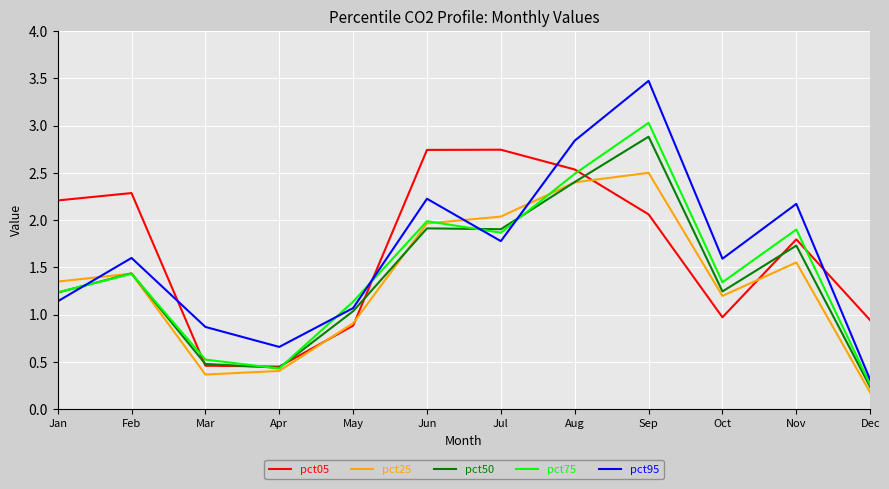

Which series changed the most between Mar and Sep?

pct95